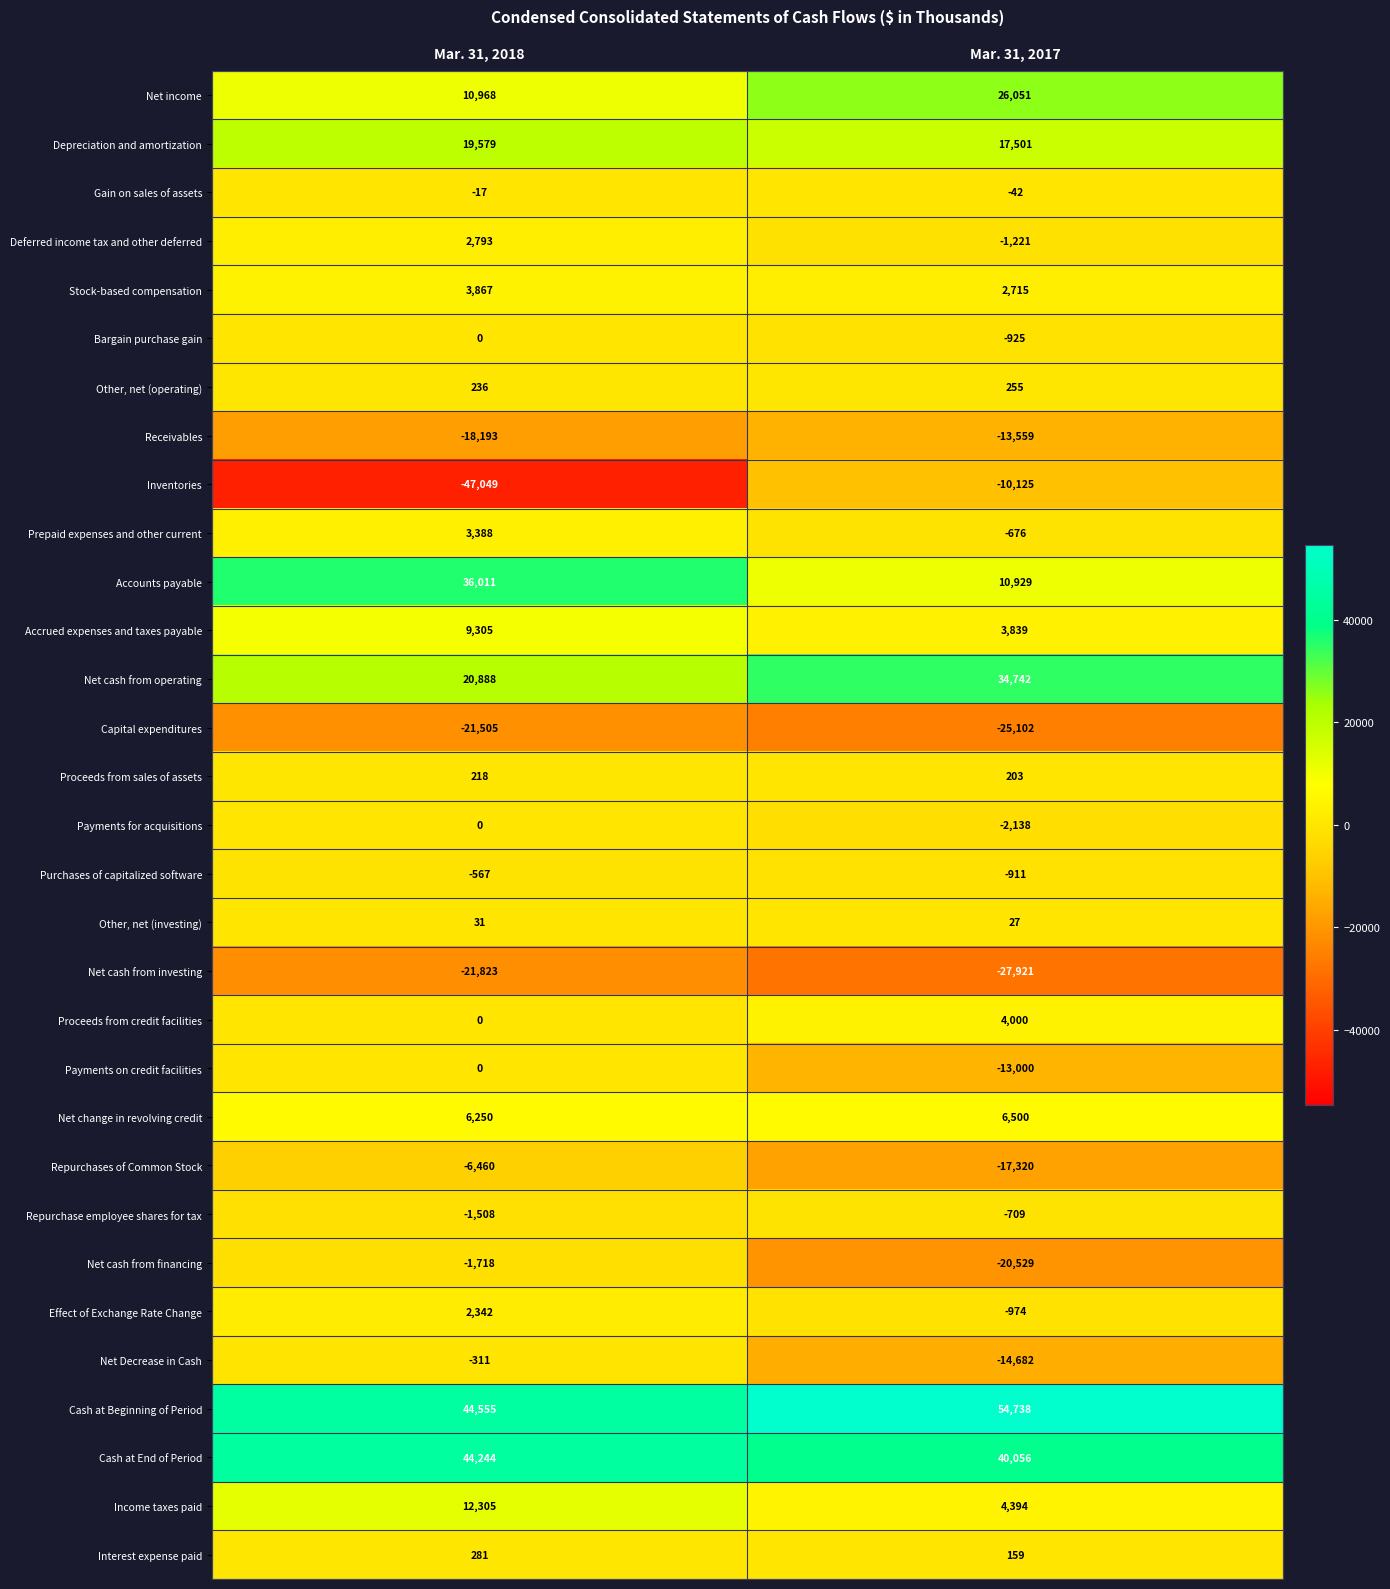

Which series has the largest range (max minus min)?

Inventories